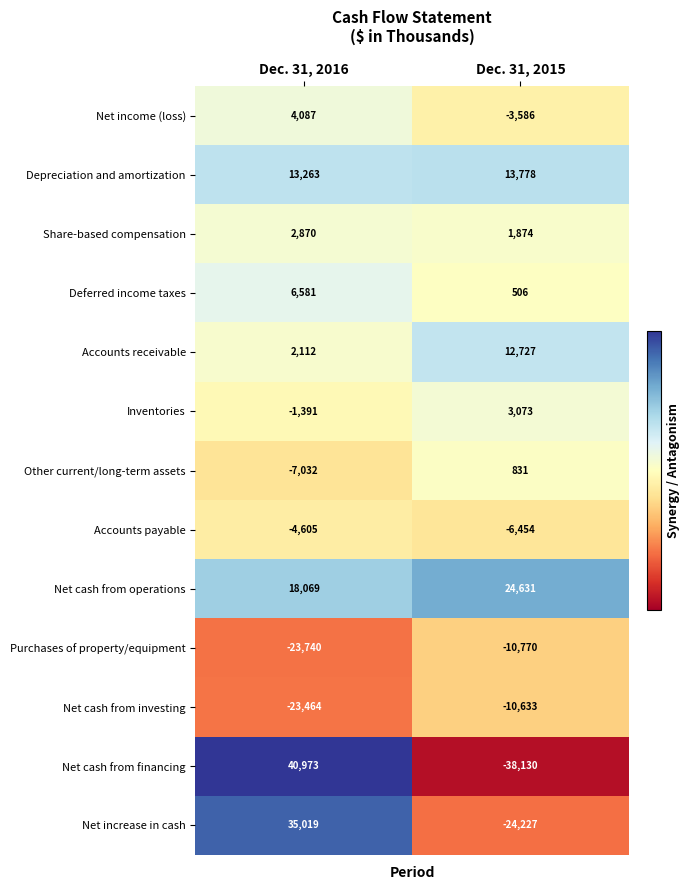

What is the difference between the Accounts receivable values at Dec. 31, 2015 and Dec. 31, 2016?

10615